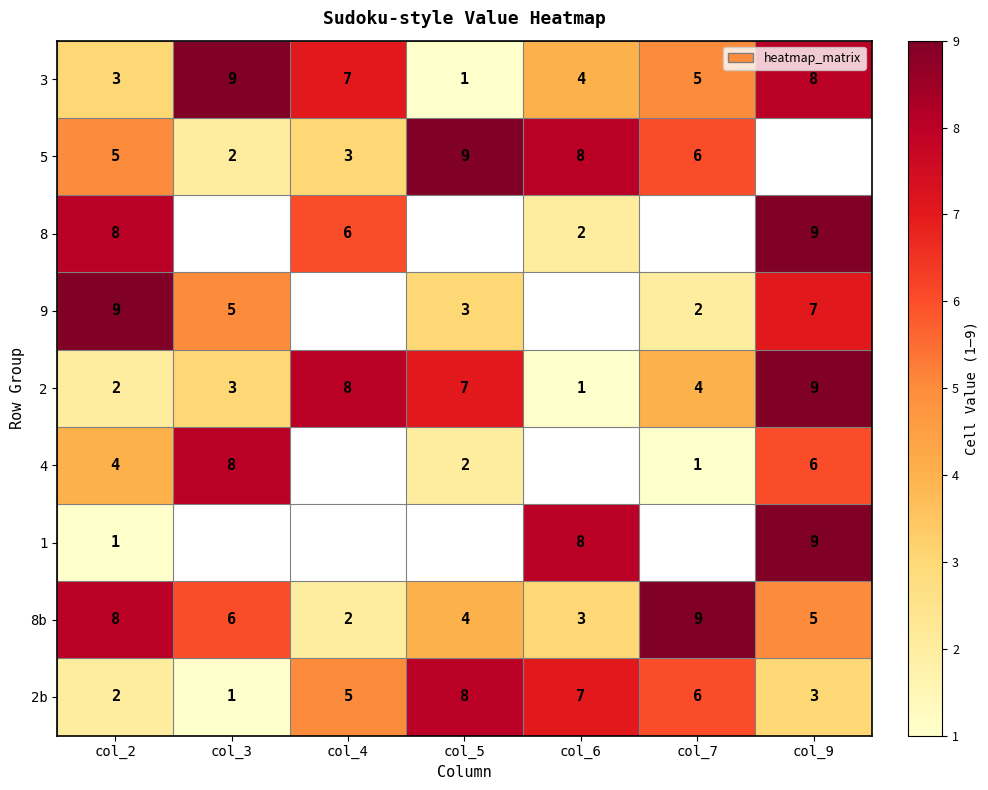

Which category has the lowest value across all series?

col_5